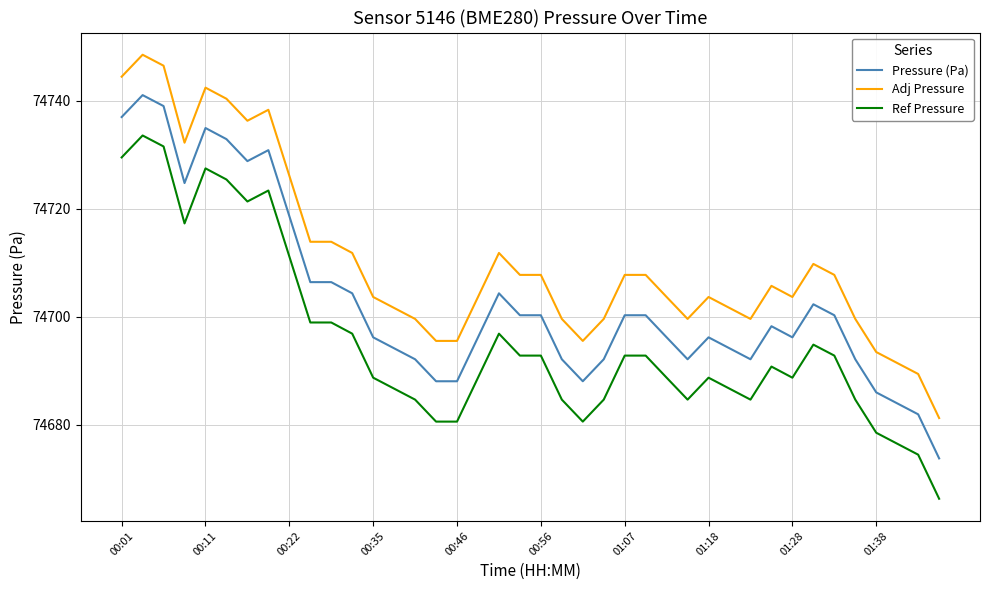

Which series has the largest total across all categories?

Adj Pressure